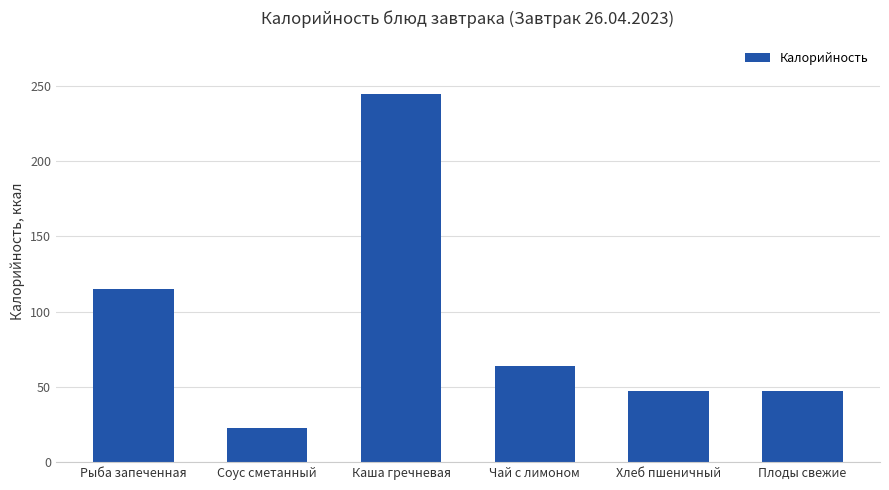

At which category does the chart reach its peak across all series?

Каша гречневая